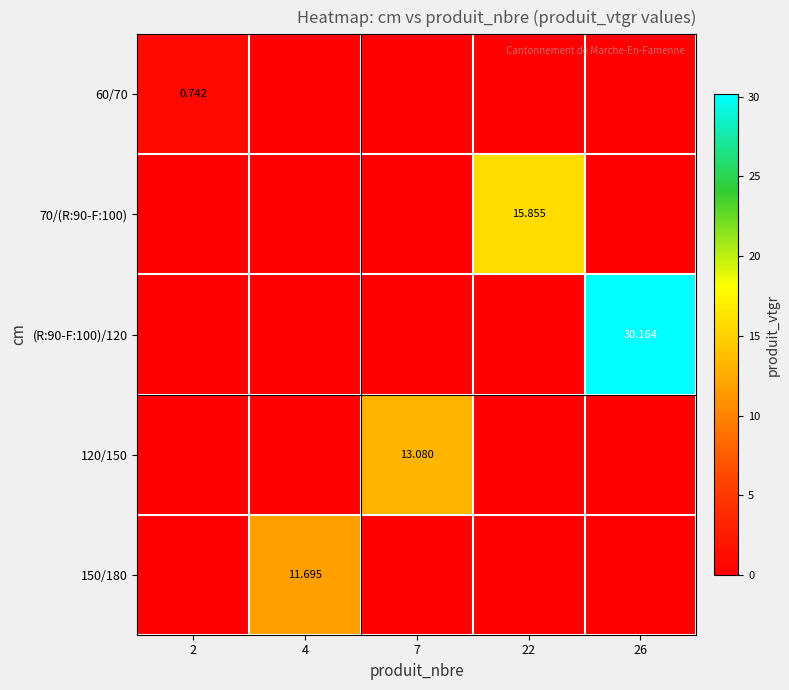

At which category does the chart reach its peak across all series?

26